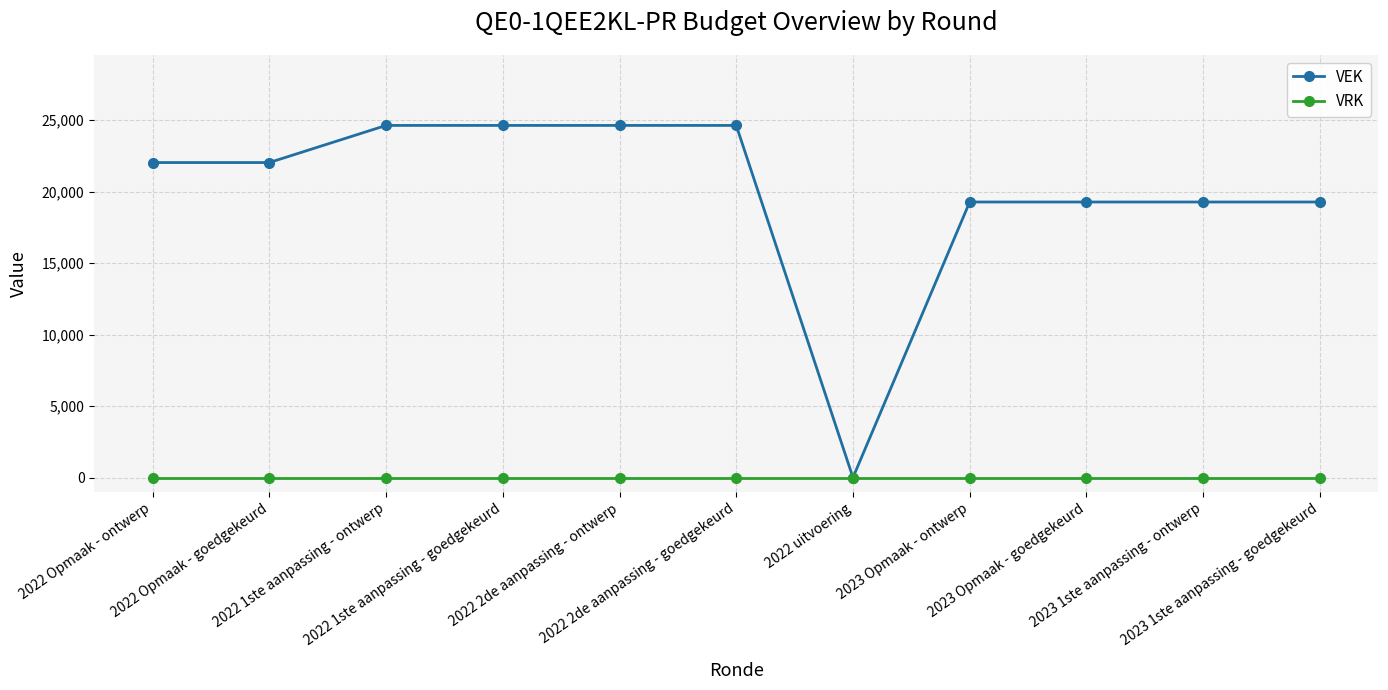

Which series changed the most between 2022 1ste aanpassing - goedgekeurd and 2023 Opmaak - ontwerp?

VEK